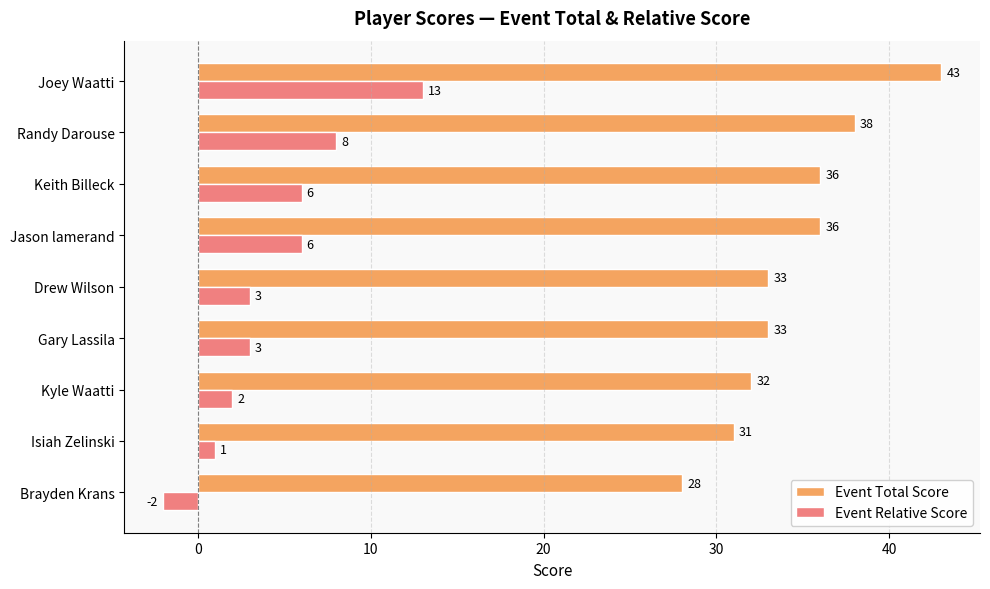

At which category is the sum across all series the highest?

Joey Waatti